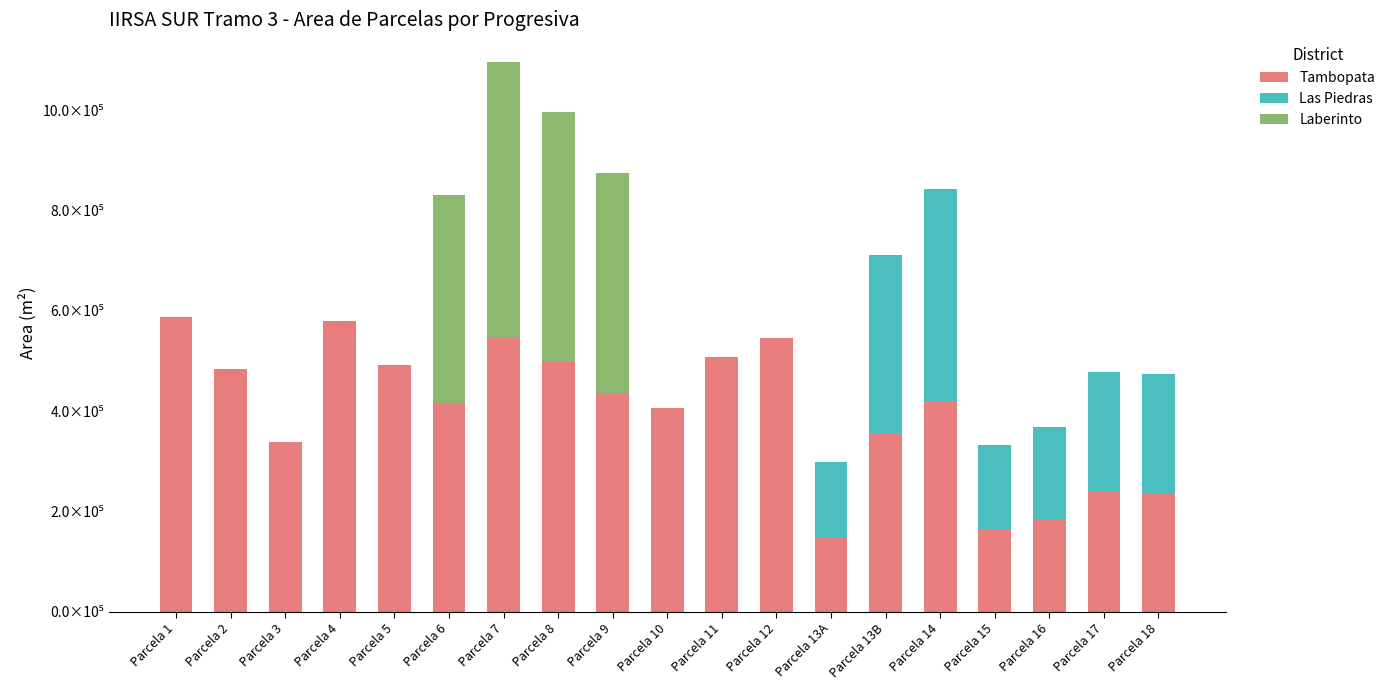

What are all the series names shown in the legend?

Tambopata, Las Piedras, Laberinto